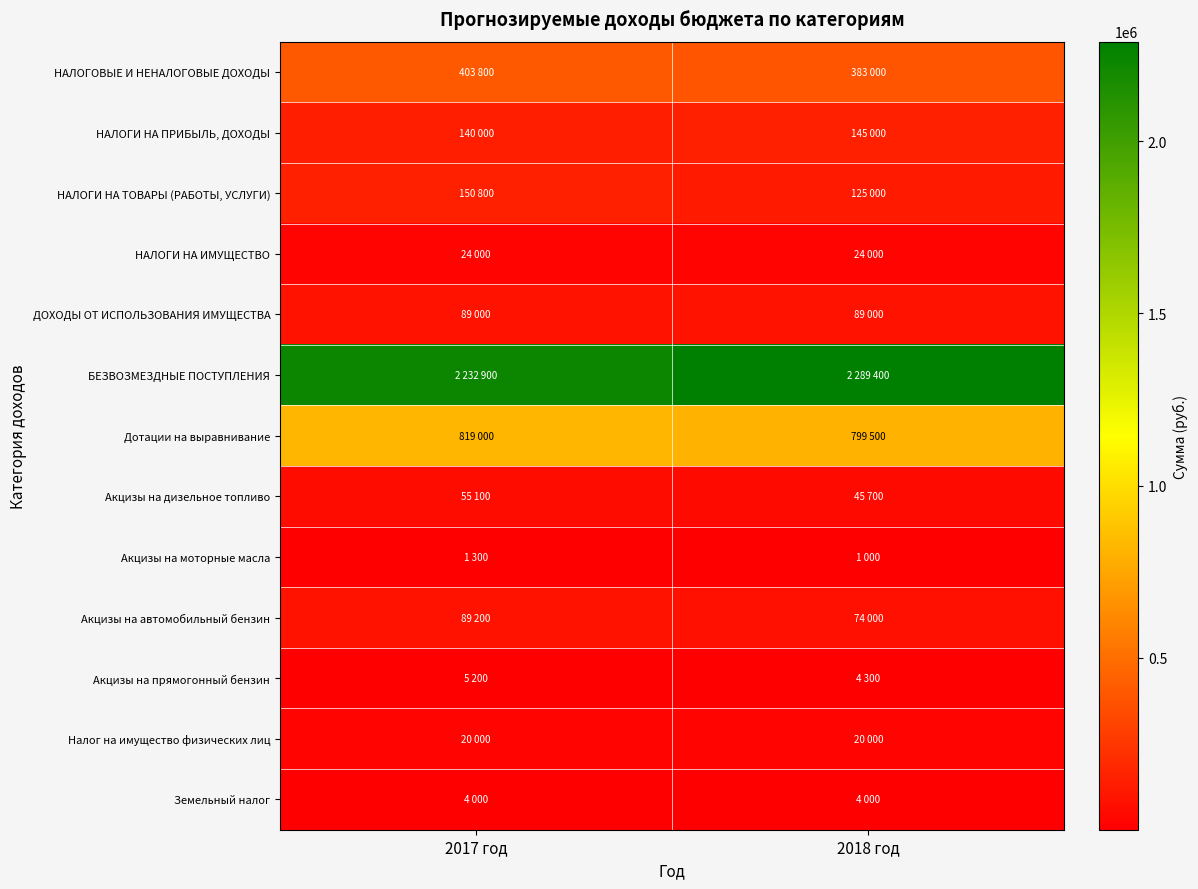

Which category has the lowest value across all series?

2018 год